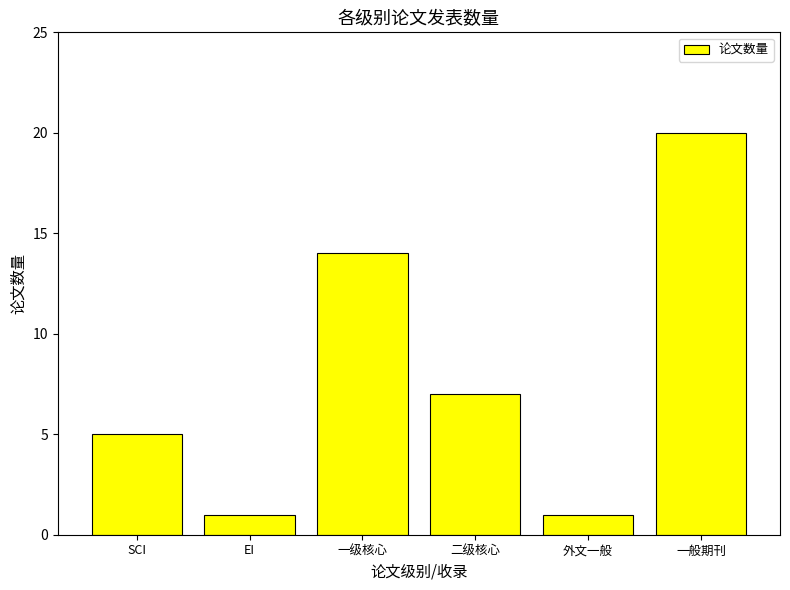

What is the label of the 1st bar from the right?

一般期刊